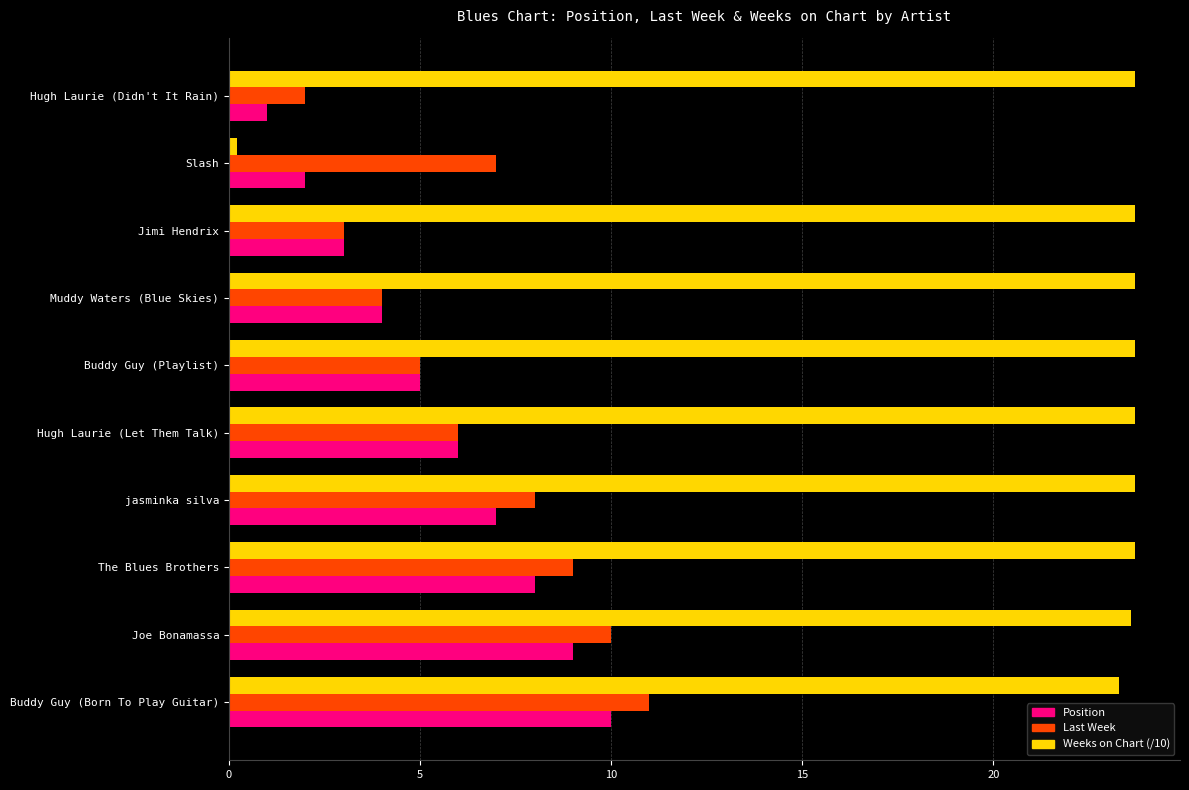

Which category has the lowest value in the Weeks on Chart (/10) series?

Slash